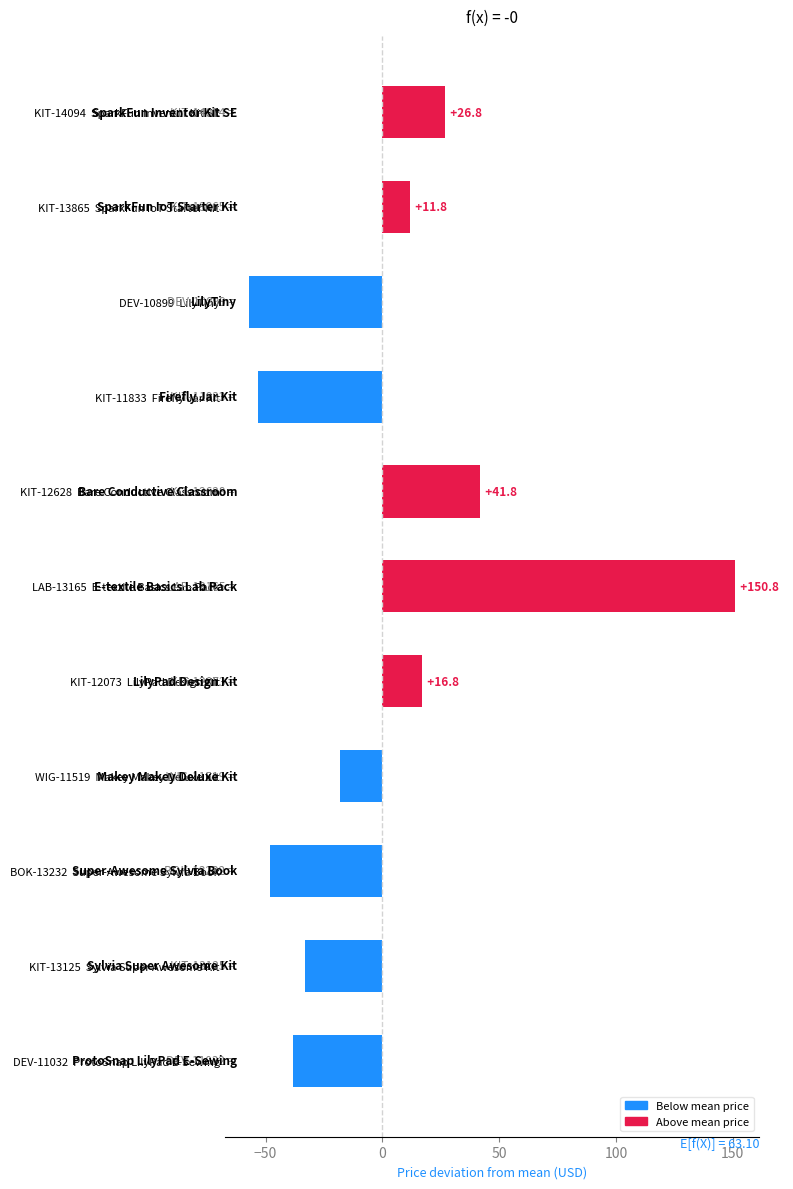

List the labels in order of value, largest first.

LAB-13165  E-textile Basics Lab Pack, KIT-12628  Bare Conductive Classroom, KIT-14094  SparkFun Inventor Kit SE, KIT-12073  LilyPad Design Kit, KIT-13865  SparkFun IoT Starter Kit, WIG-11519  Makey Makey Deluxe Kit, KIT-13125  Sylvia Super Awesome Kit, DEV-11032  ProtoSnap LilyPad E-Sewing, BOK-13232  Super-Awesome Sylvia Book, KIT-11833  Firefly Jar Kit, DEV-10899  LilyTiny